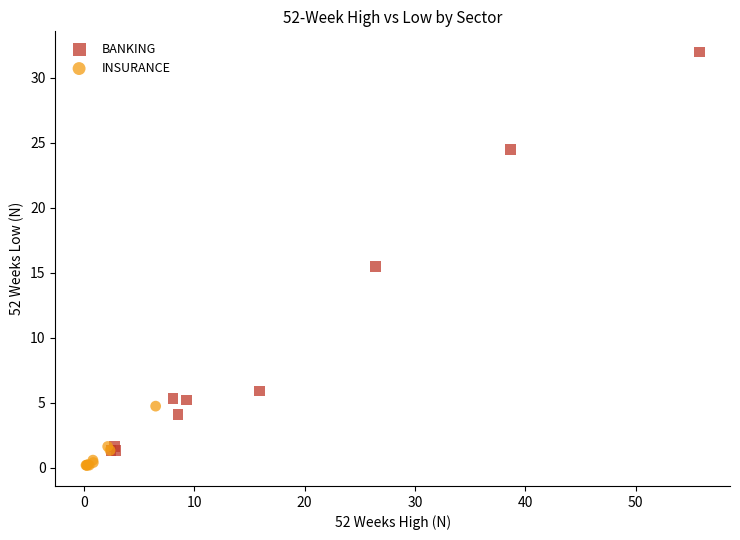

Which series has the widest spread of Y values?

BANKING